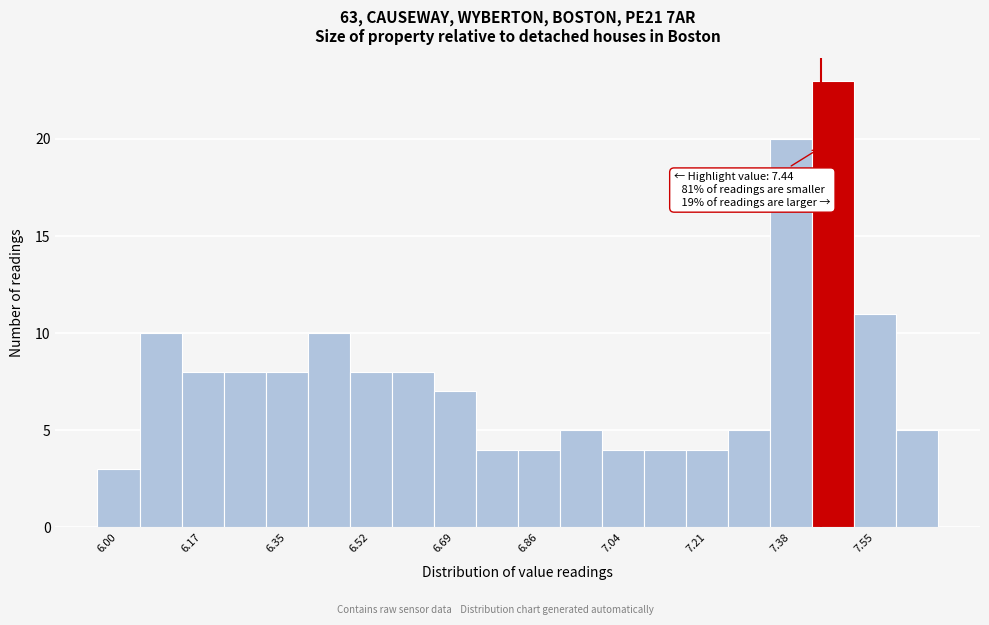

Which range on the x-axis has the tallest bar?

7.422 to 7.508